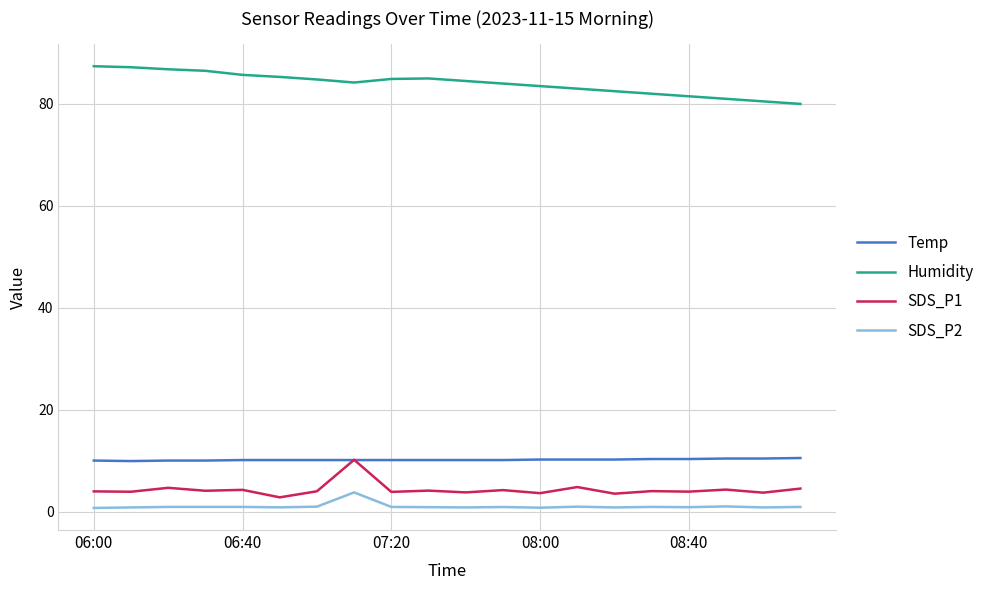

What is the sum of all Temp values?

203.2